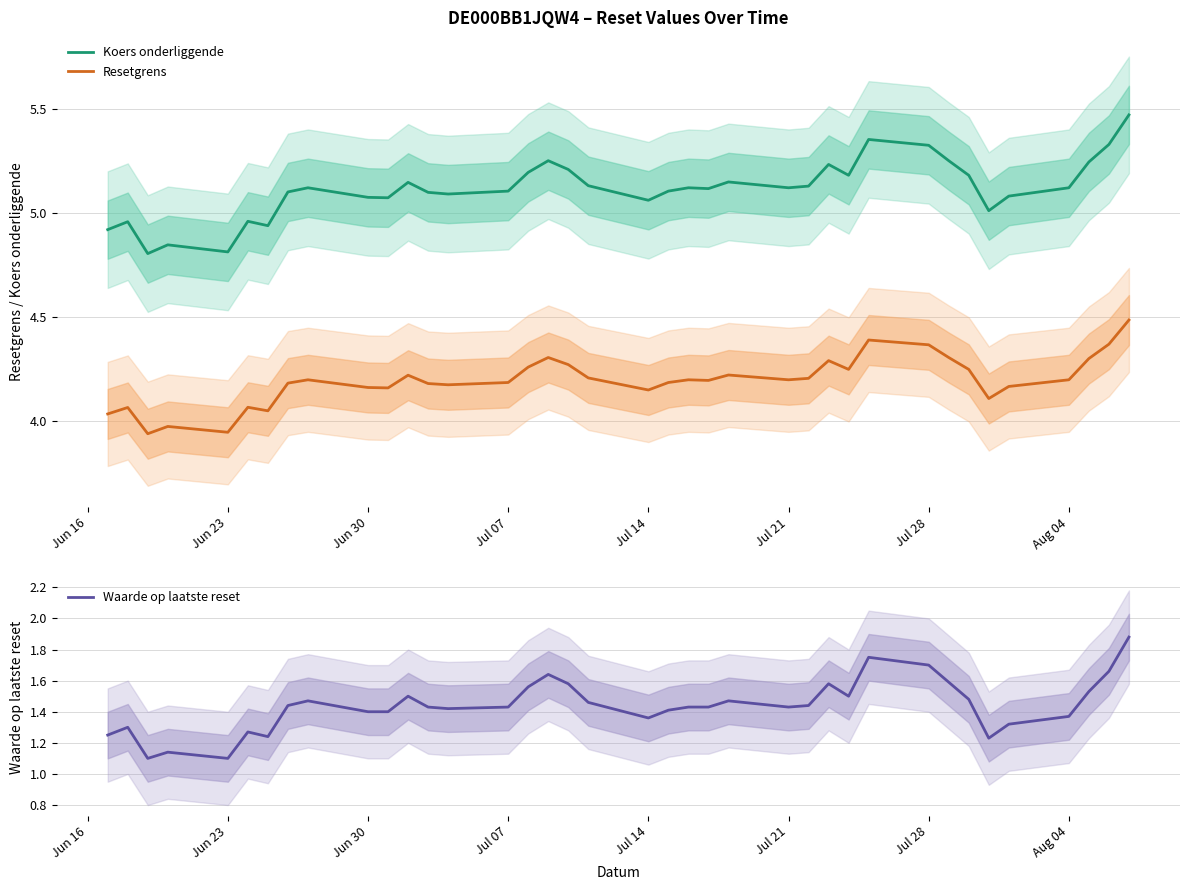

The value of Resetgrens at Jul 07 is 4.2. True or false?

True